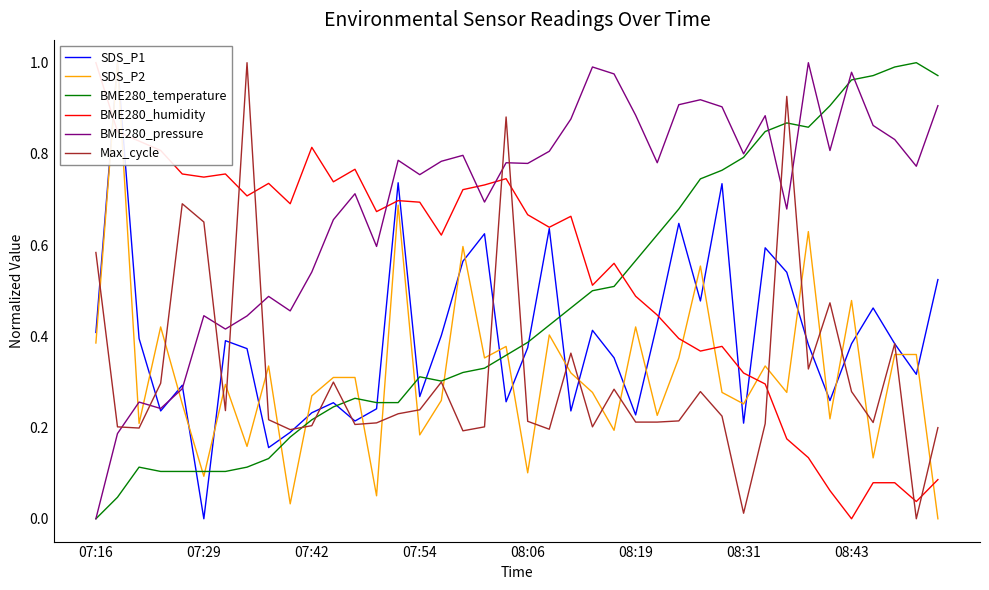

True or false: Max_cycle and BME280_pressure intersect in this chart.

True